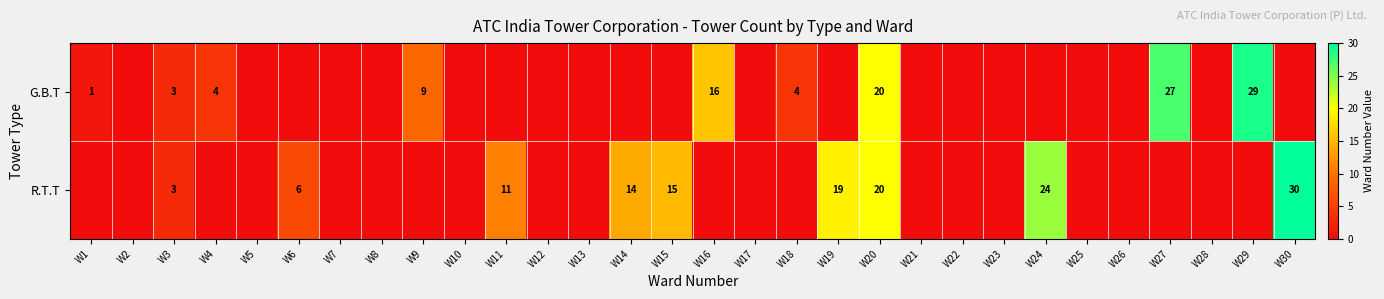

True or false: G.B.T has a value of 15 at W9.

False